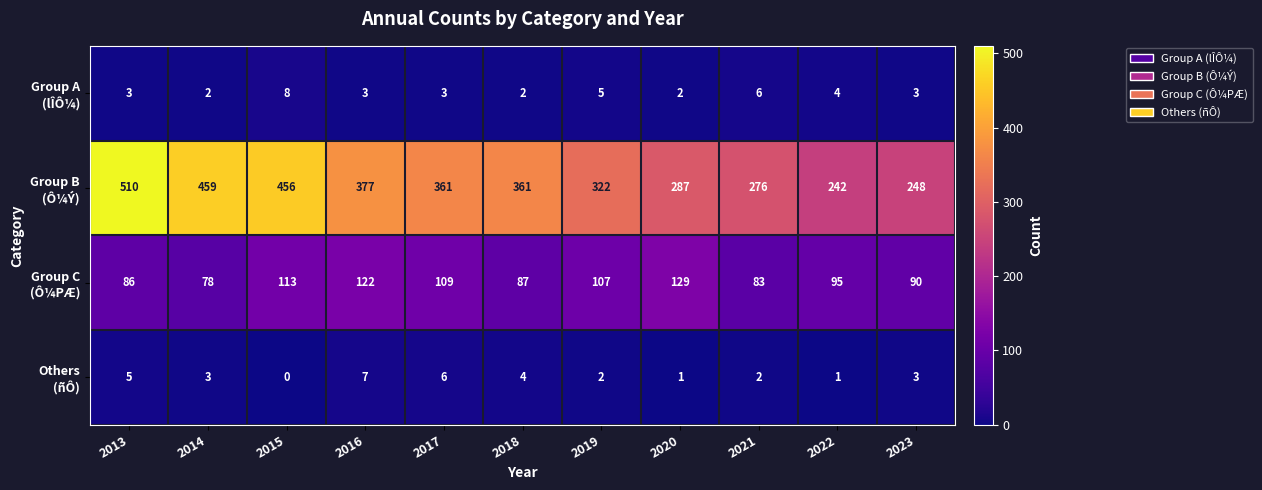

Which label corresponds to the largest value in the chart?

2013